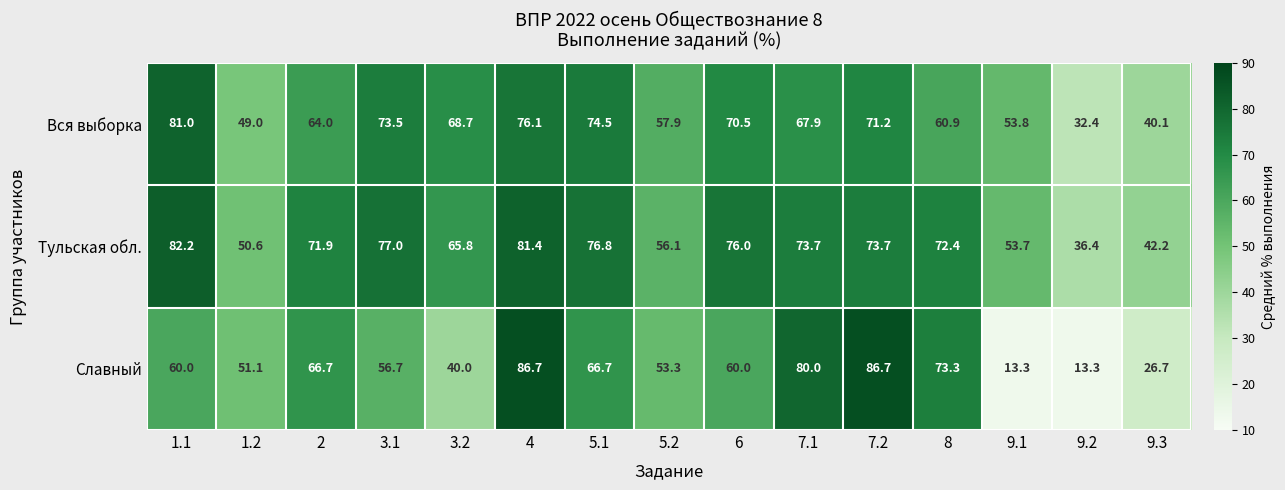

What is the difference between the maximum and minimum values in the Тульская обл. series?

45.8